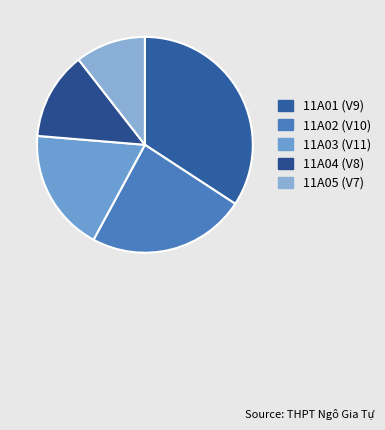

Approximately how many times larger is the value at 11A01 (V9) compared to 11A02 (V10)?

1.4